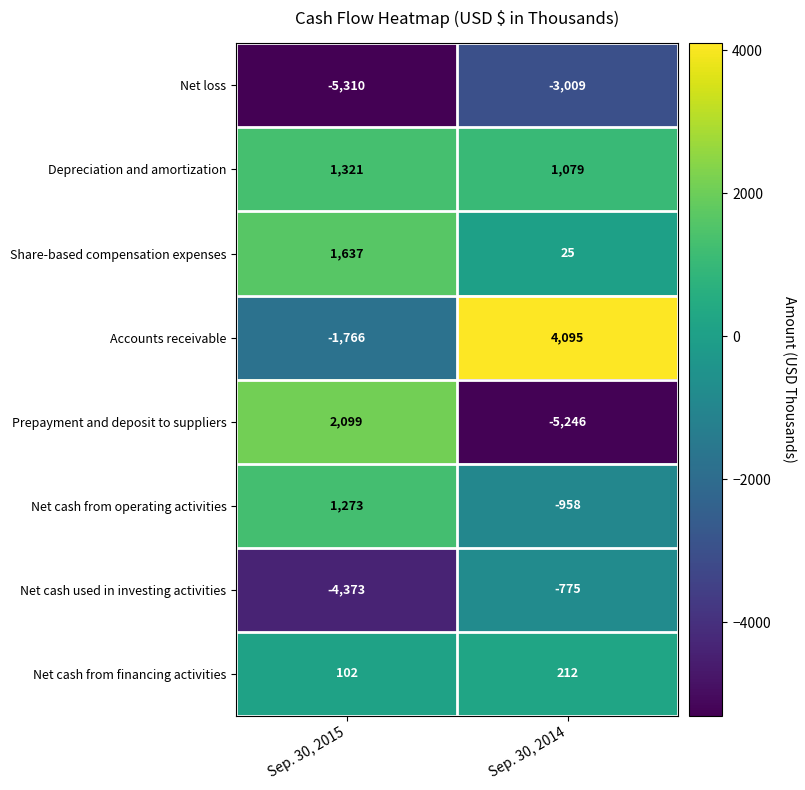

The value of Share-based compensation expenses at Sep. 30, 2015 is 1637. True or false?

True